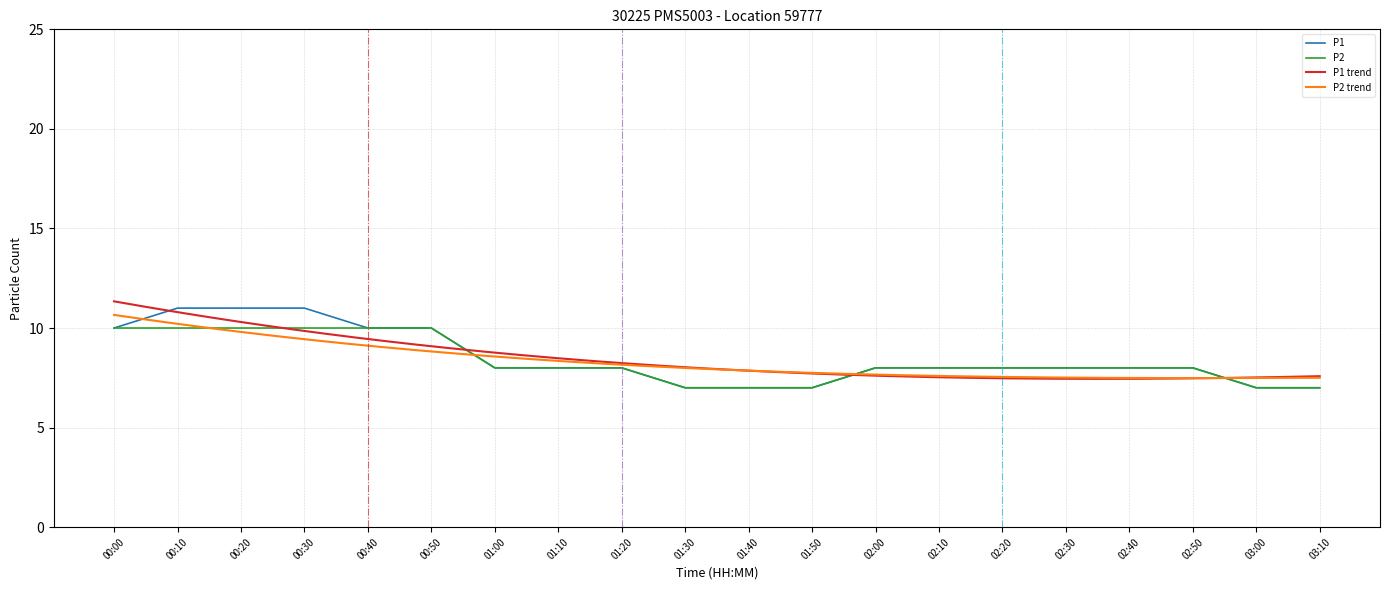

What is the average value of the P2 series?

8